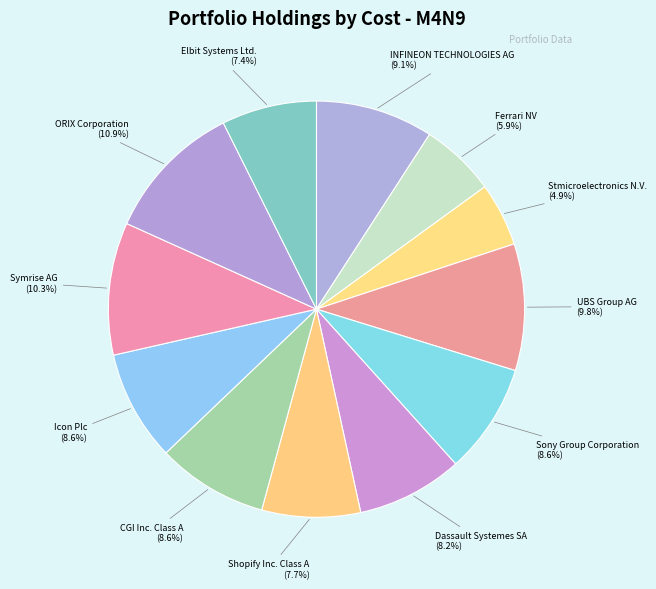

To the nearest percent, what portion does INFINEON TECHNOLOGIES AG represent?

9%